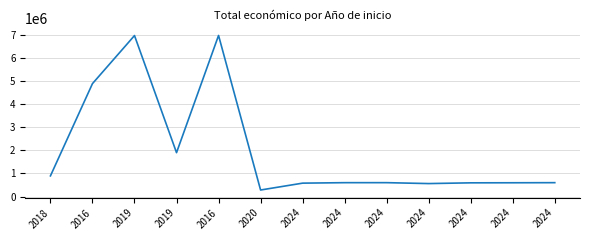

Does the chart have visible grid lines?

Yes